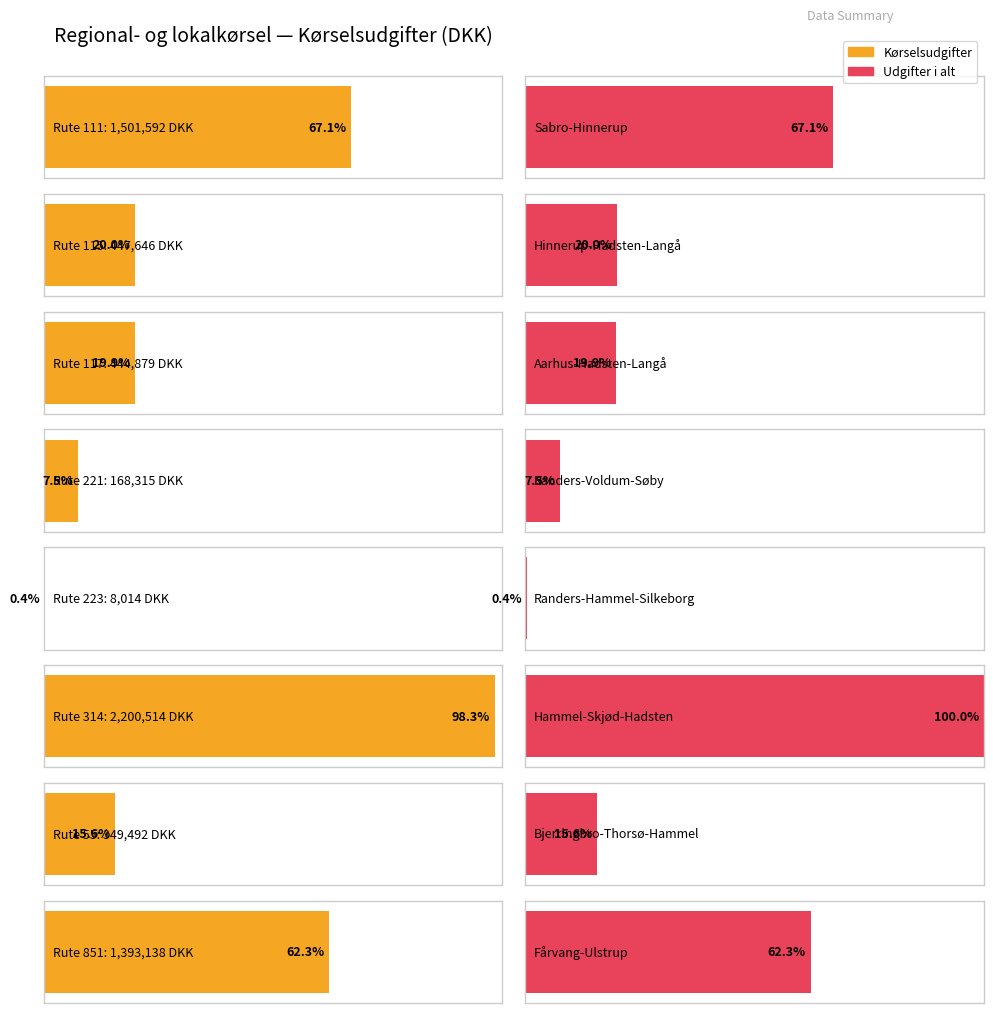

At how many categories does at least one series exceed 1785554?

1